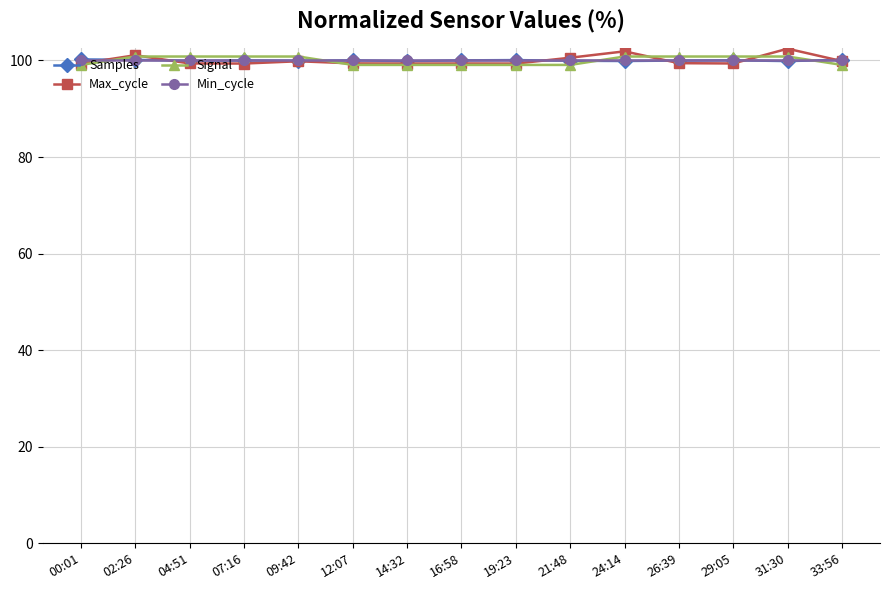

Is it true that Max_cycle equals 102.4 at 31:30?

True